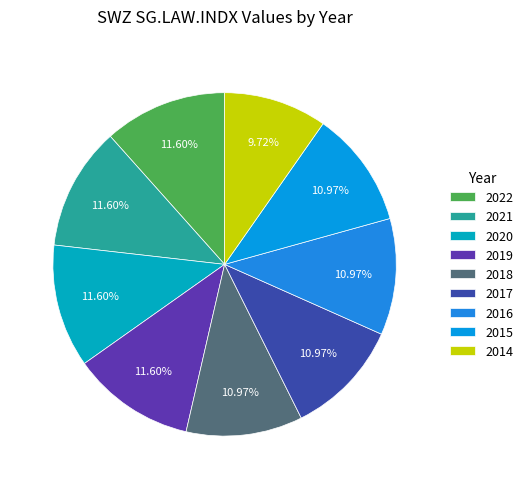

To the nearest percent, what is the difference between the 2020 and 2017 slice percentages?

1%